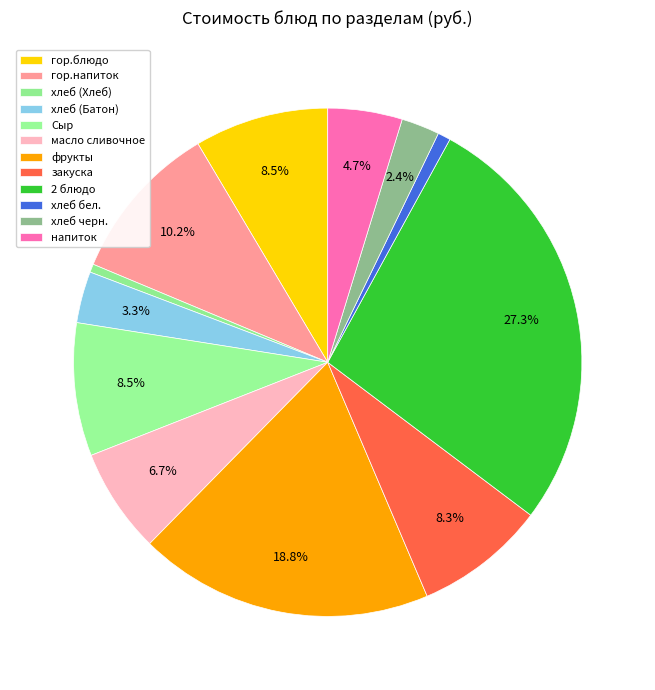

To the nearest percent, what is the average slice percentage?

8%